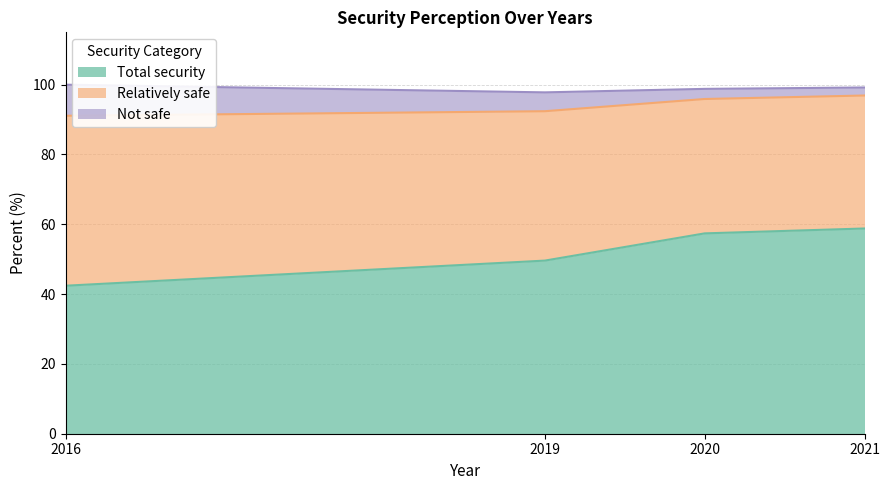

Reading left to right, transcribe all the data shown in this chart.

Total security: 2016=42.4	2019=49.6	2020=57.4	2021=58.8
Relatively safe: 2016=48.7	2019=42.8	2020=38.5	2021=38.1
Not safe: 2016=8.9	2019=5.4	2020=2.9	2021=2.3